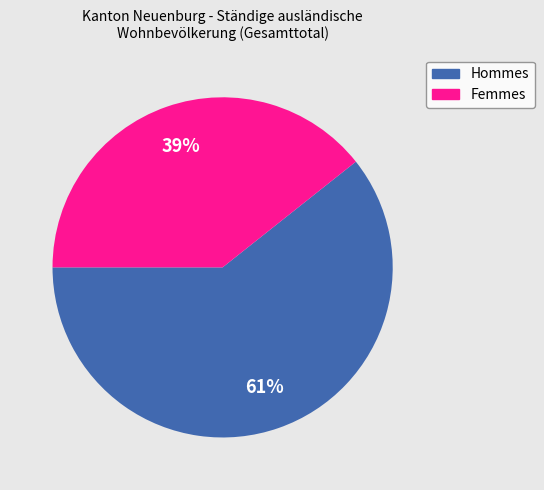

To the nearest percent, what is the average slice percentage?

50%